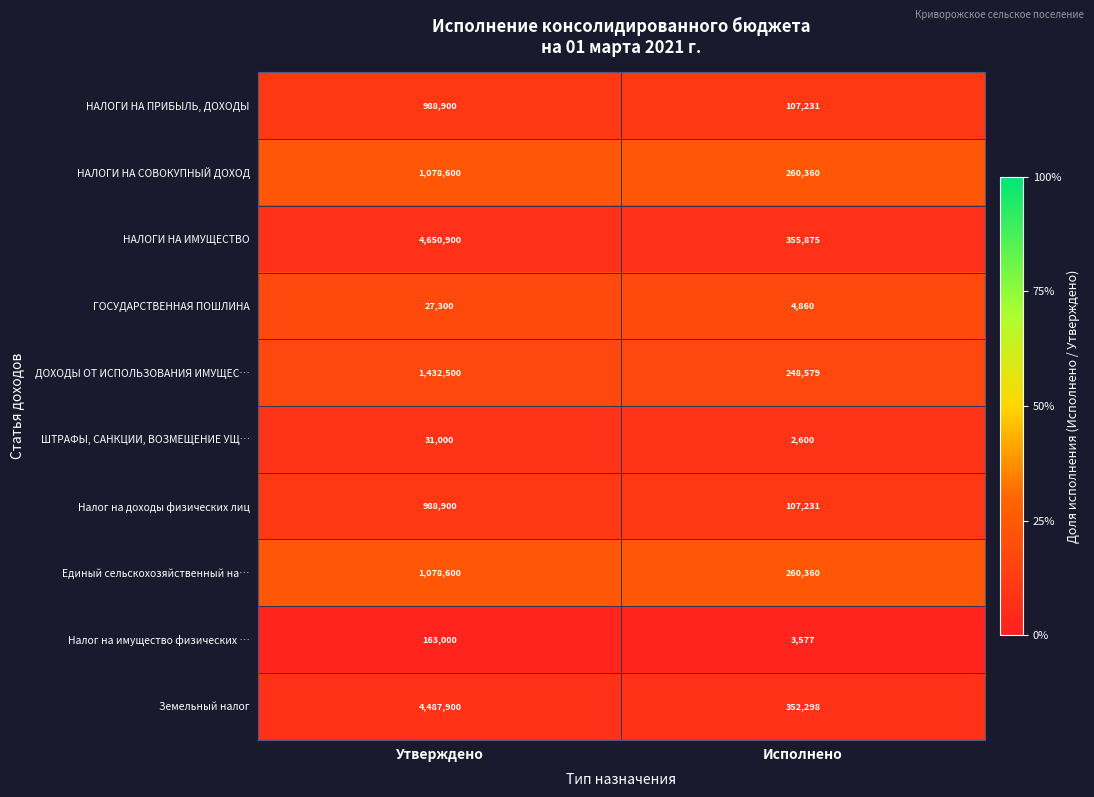

What is the greatest value displayed?

4650900